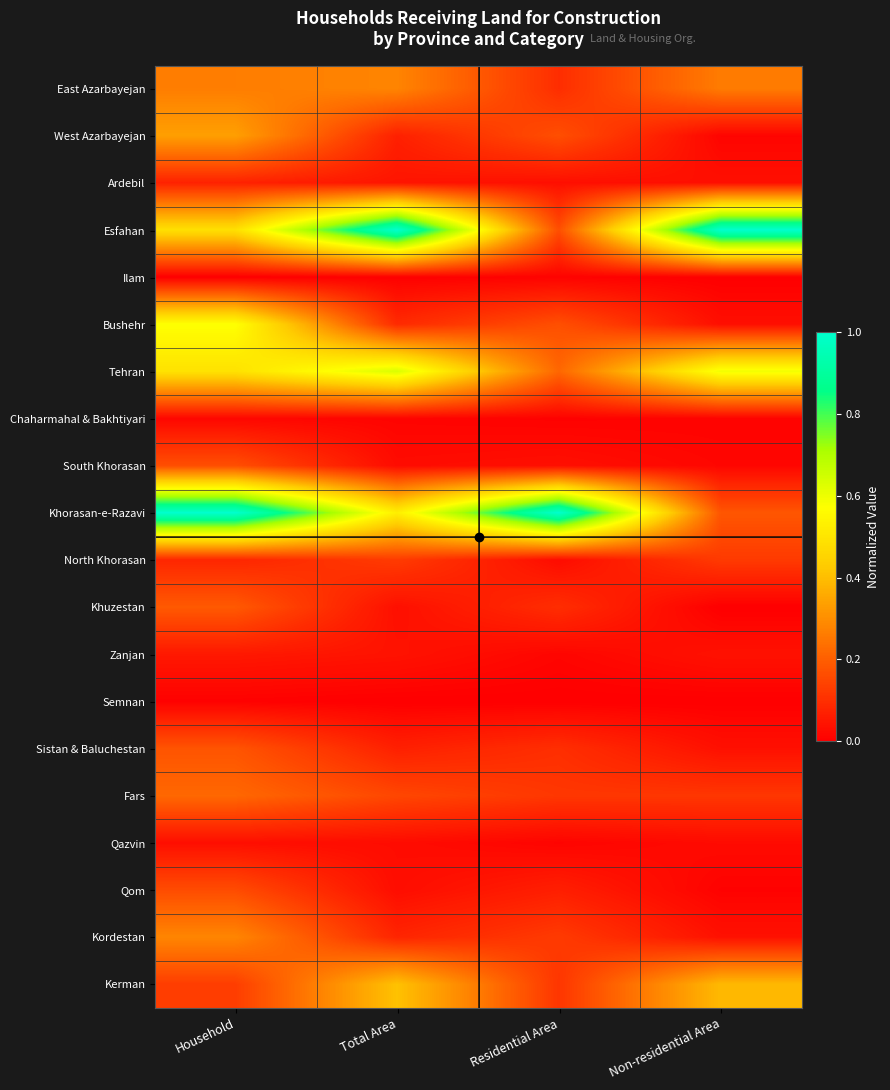

Rank the series by their maximum value, from lowest to highest.

Semnan, Ilam, Chaharmahal & Bakhtiyari, Qazvin, Zanjan, Ardebil, North Khorasan, Qom, South Khorasan, Sistan & Baluchestan, Khuzestan, Fars, East Azarbayejan, Kordestan, West Azarbayejan, Kerman, Bushehr, Tehran, Esfahan, Khorasan-e-Razavi